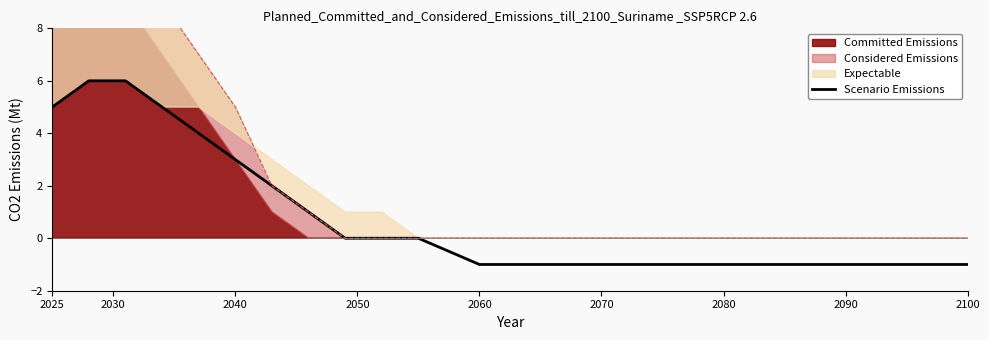

How many values exceed 1?

7